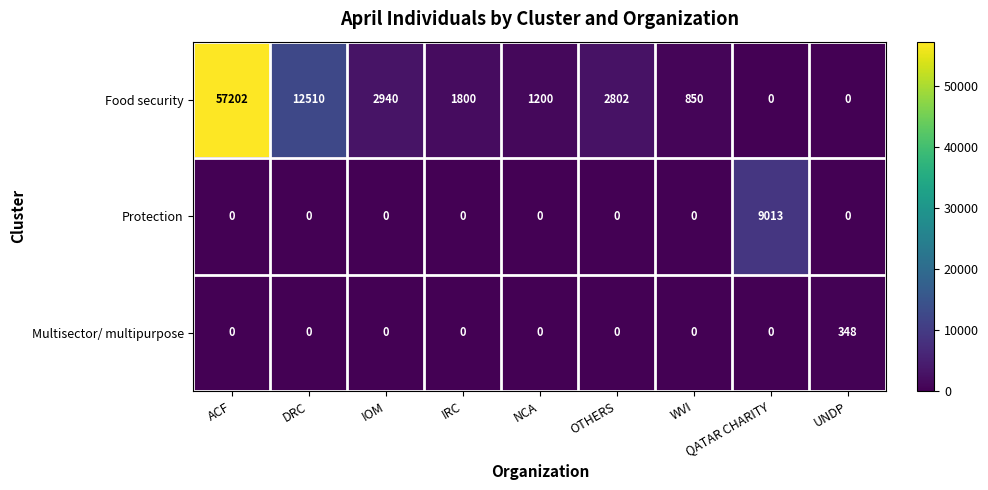

Which series changed the most between QATAR CHARITY and UNDP?

Protection